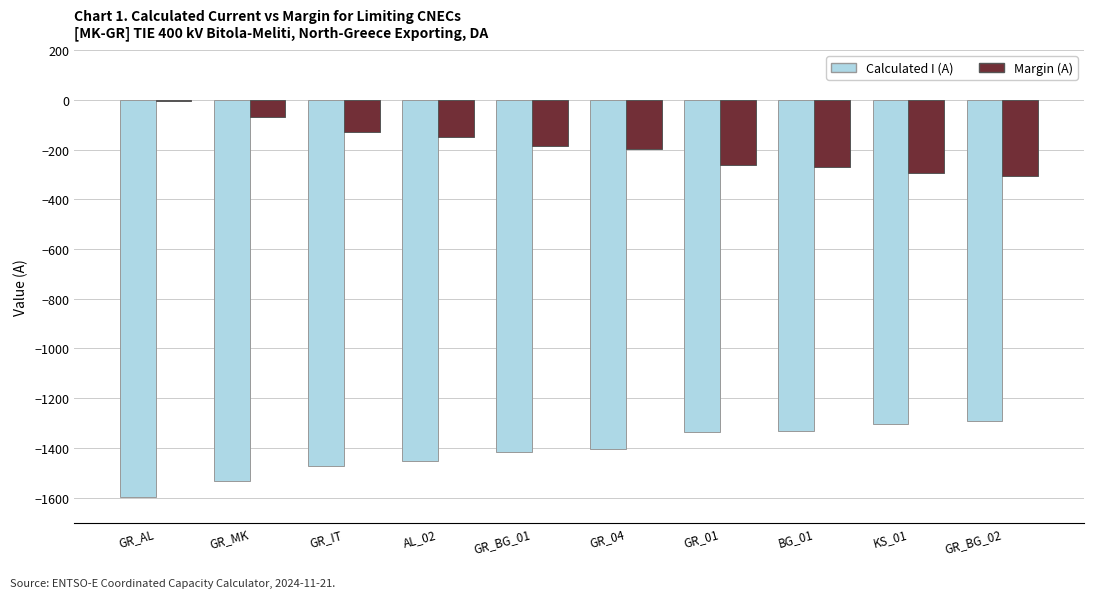

What is the total value across all series at GR_BG_02?

-1600